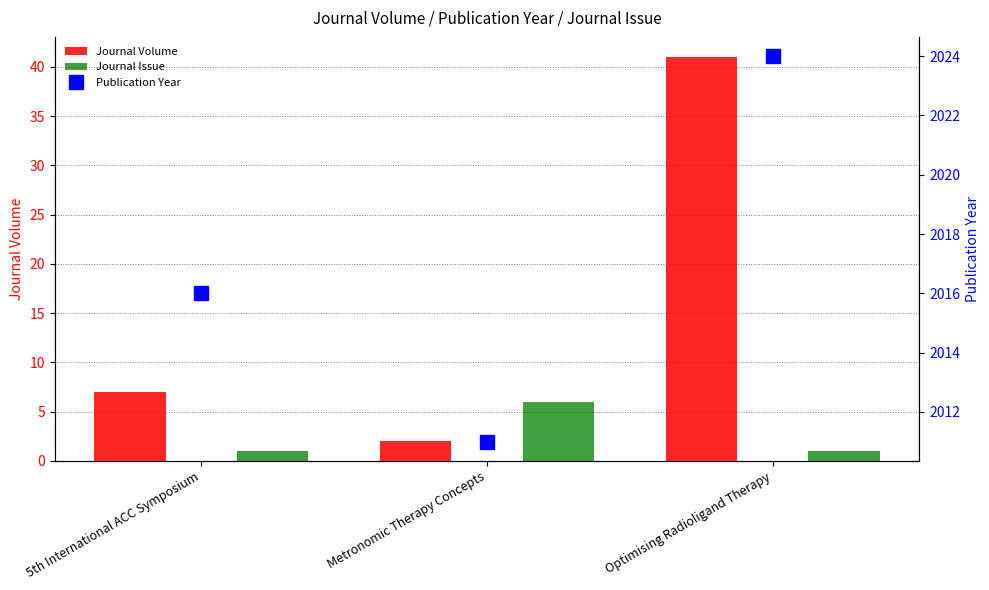

What is the label of the 1st bar from the right?

Optimising Radioligand Therapy